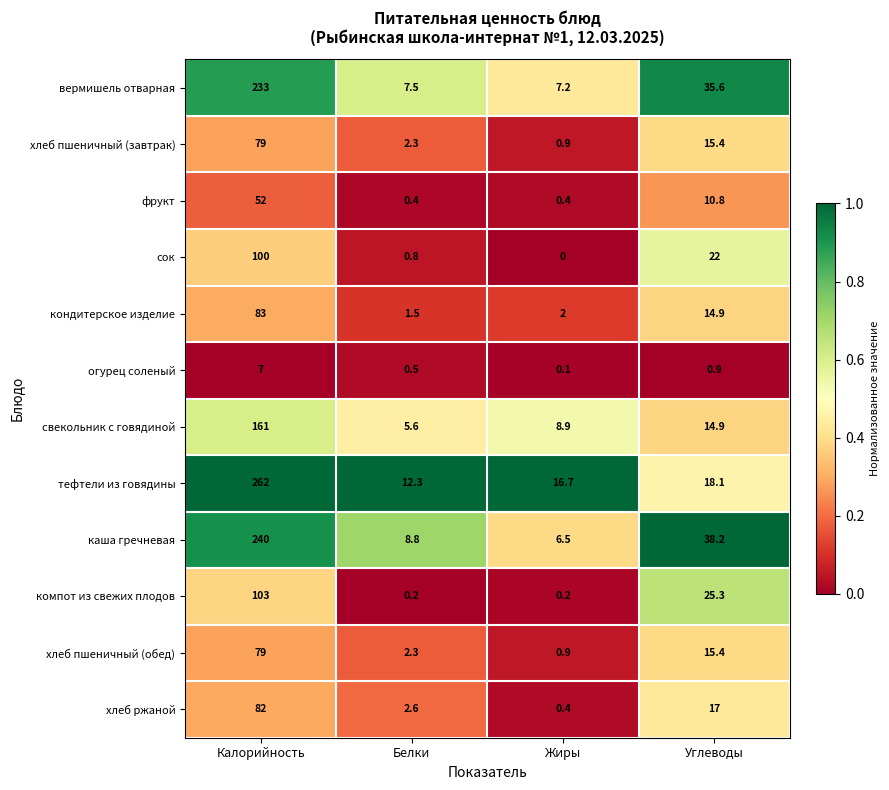

What is the difference between the maximum and minimum values in the фрукт series?

51.6